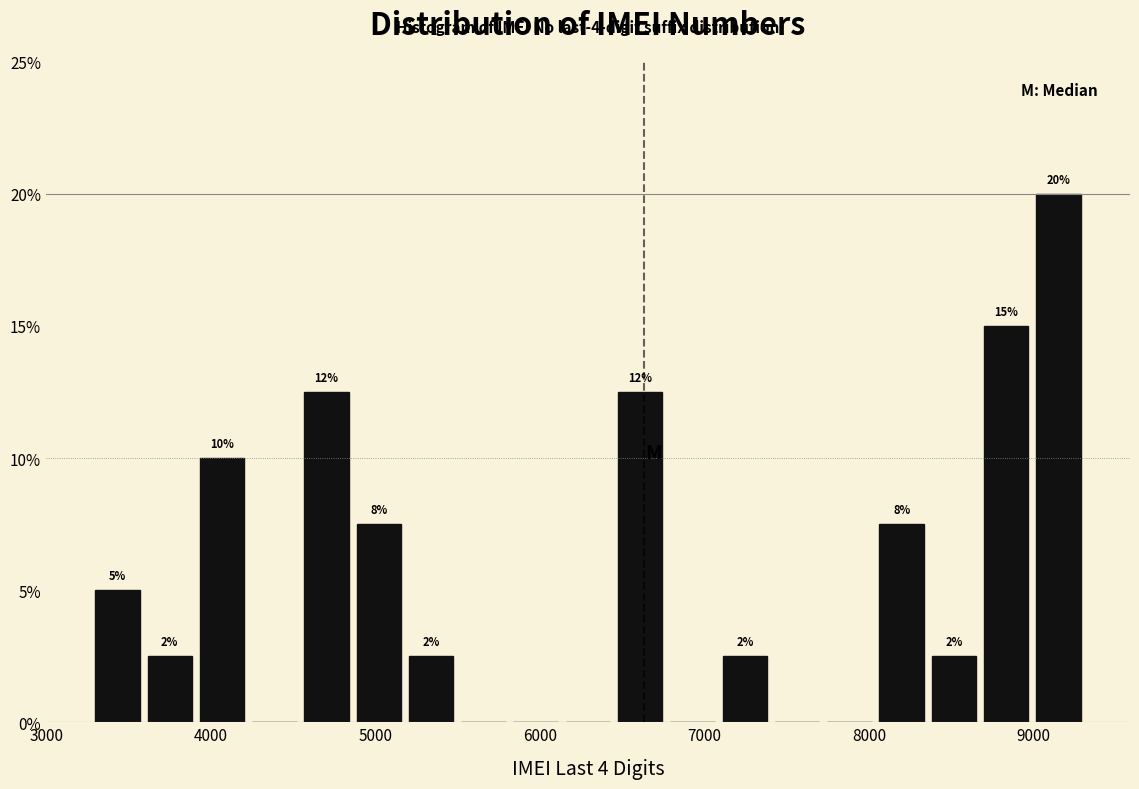

Around what value on the x-axis is the tallest bar? Give the approximate position of its centre, as read against the axis.

9200